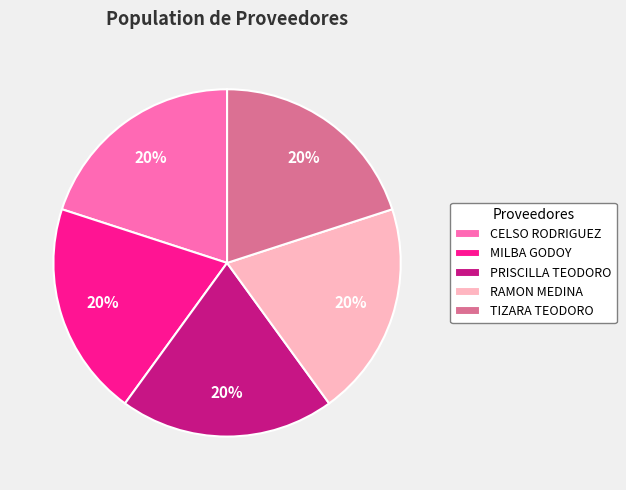

Is the sum of CELSO RODRIGUEZ and TIZARA TEODORO greater than half?

No